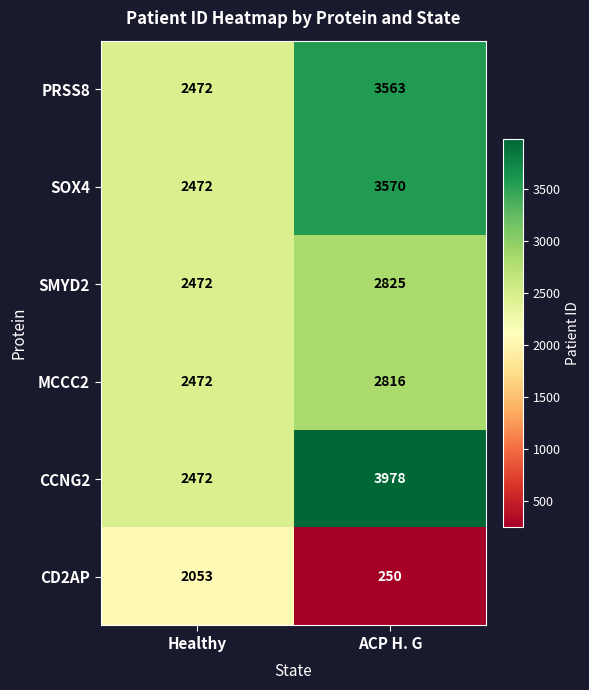

Where is MCCC2 nearest to the value 2644?

Healthy